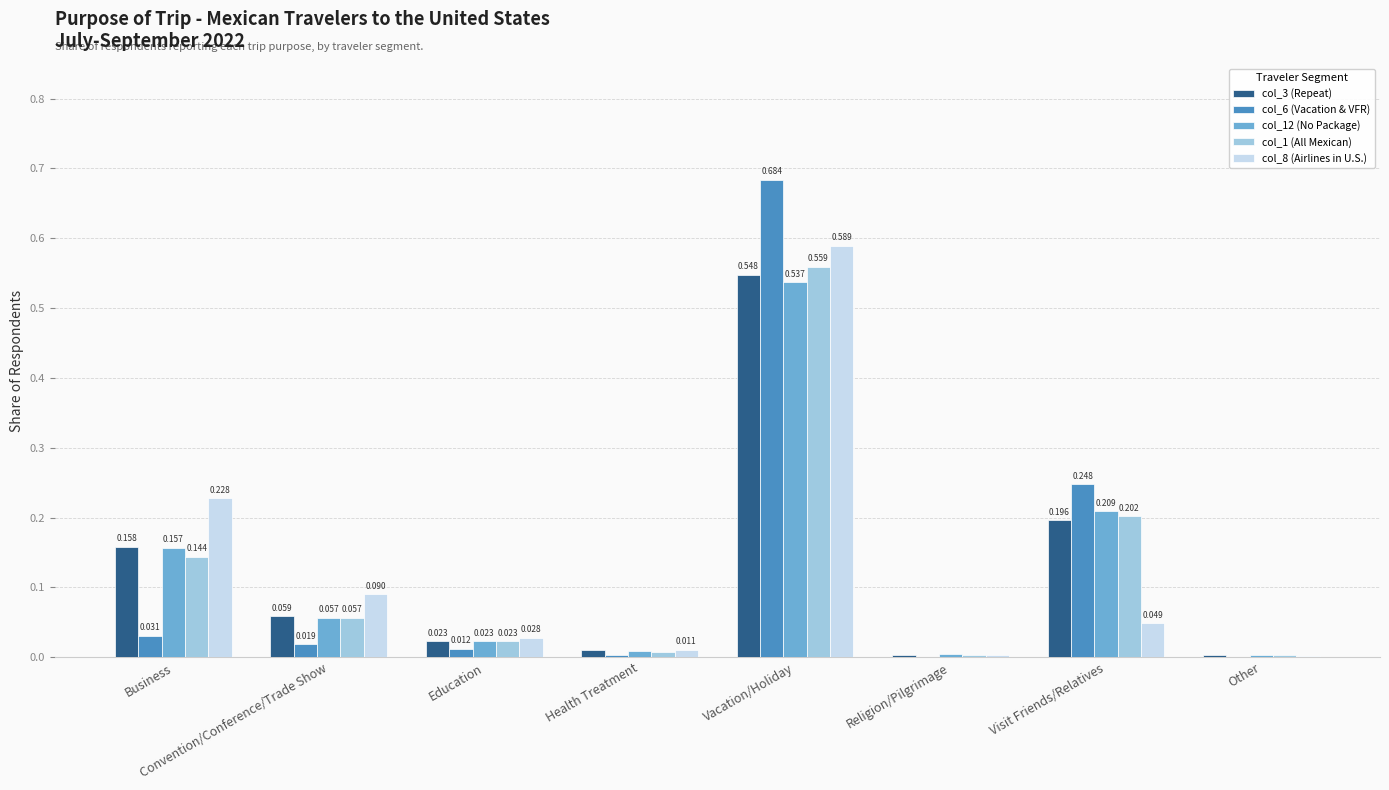

Is the value of col_12 (No Package) at Religion/Pilgrimage greater than the value of col_3 (Repeat) at Other?

Yes